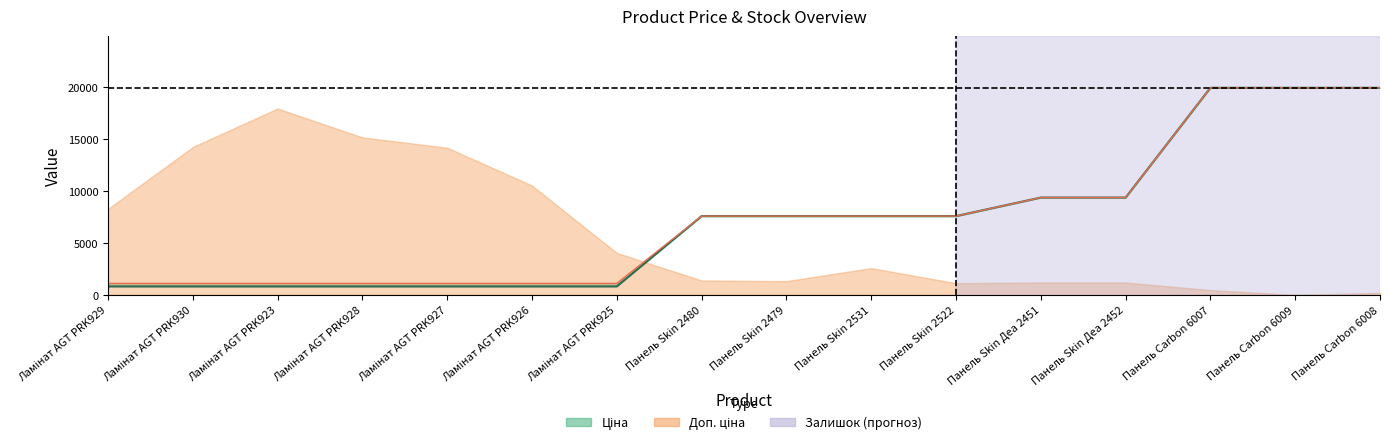

What is the maximum value shown in the chart?

19964.2